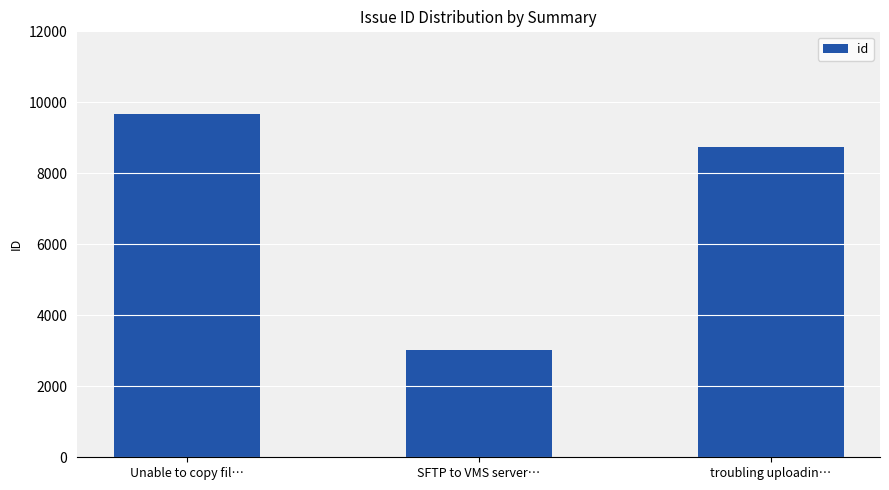

What is the sum of all values?

21418